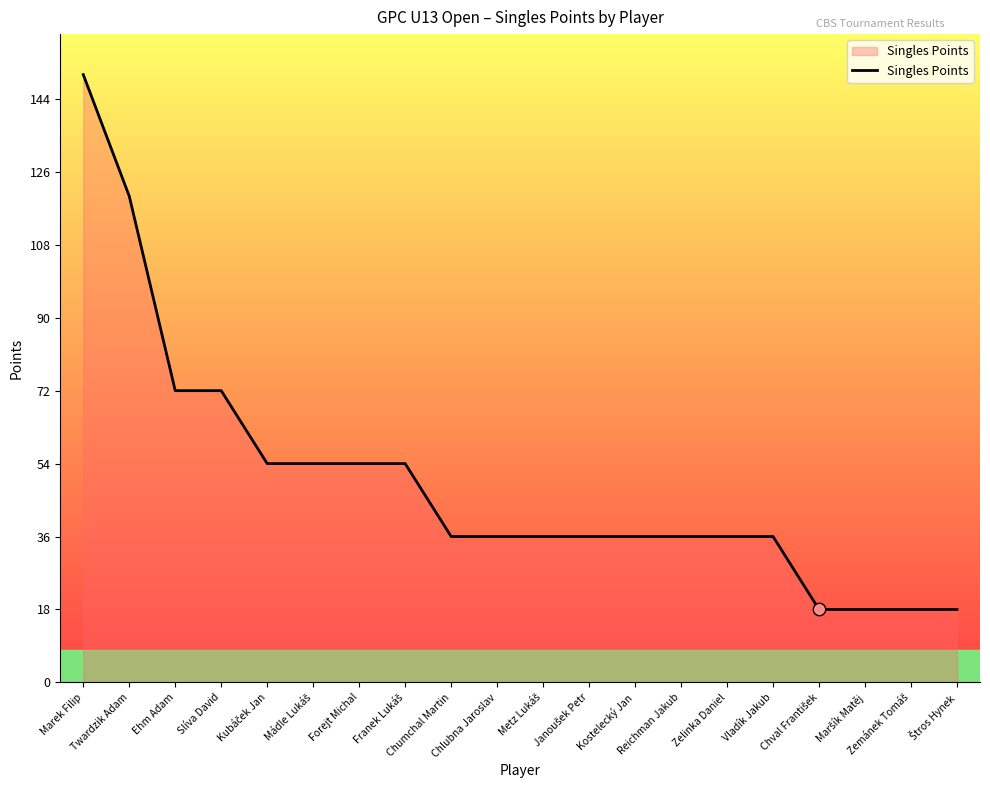

What is the maximum value shown in the chart?

150